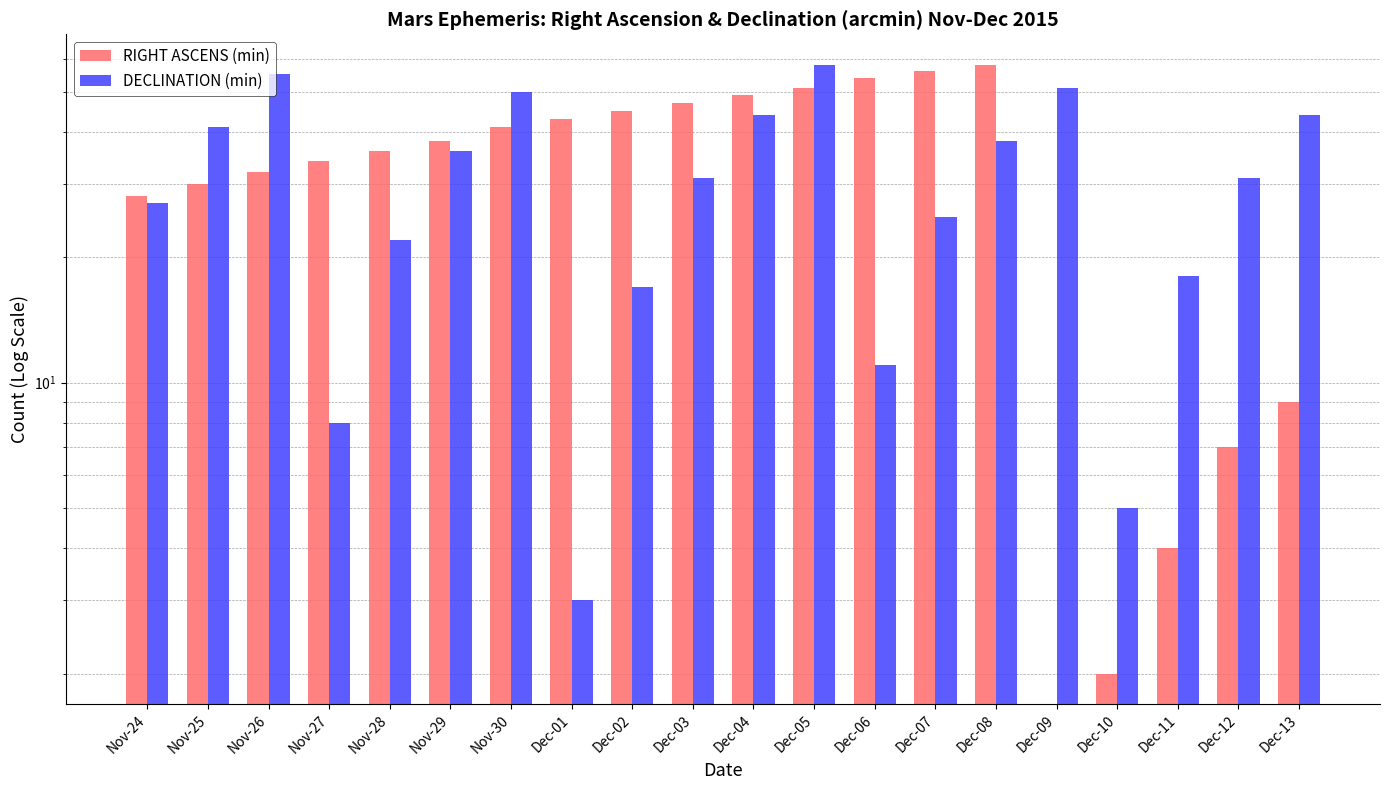

At how many categories does at least one series exceed 40?

13